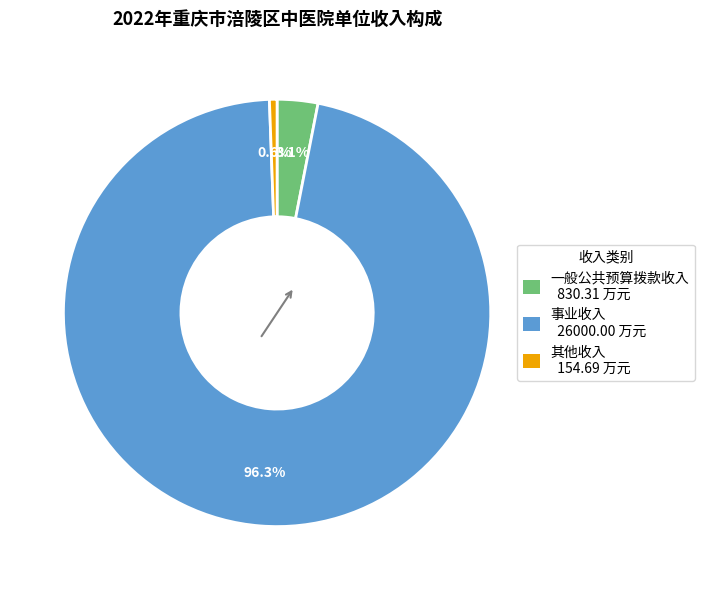

To the nearest percent, what portion does 事业收入 represent?

96%